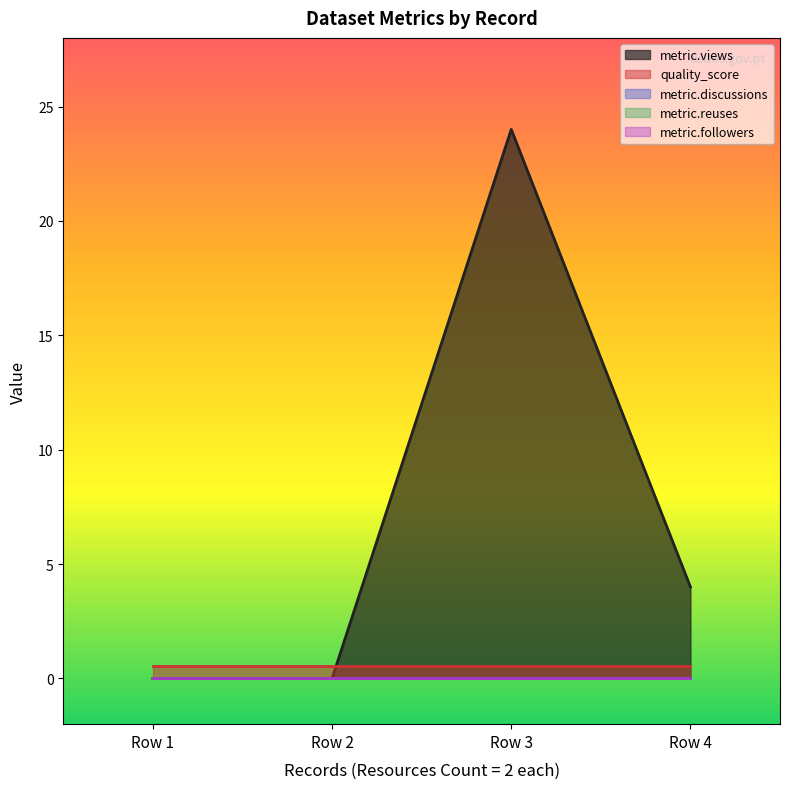

Which series has the largest range (max minus min)?

metric.views